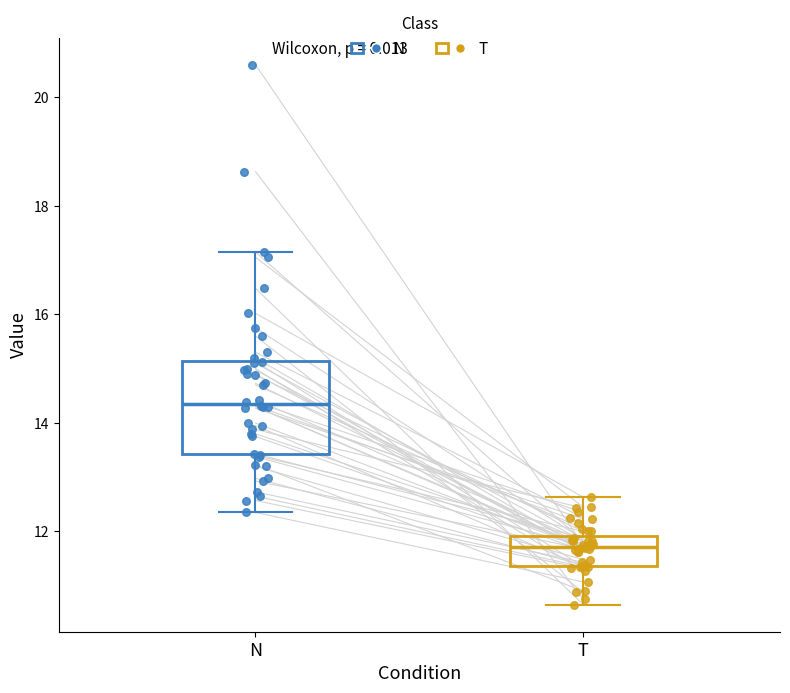

Comparing the boxes themselves (not the whiskers), which one is the tallest?

N